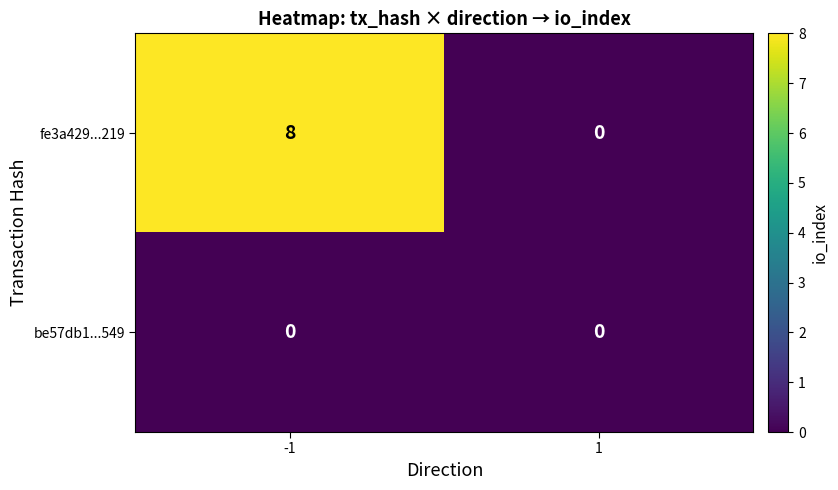

Which label corresponds to the largest value in the chart?

-1